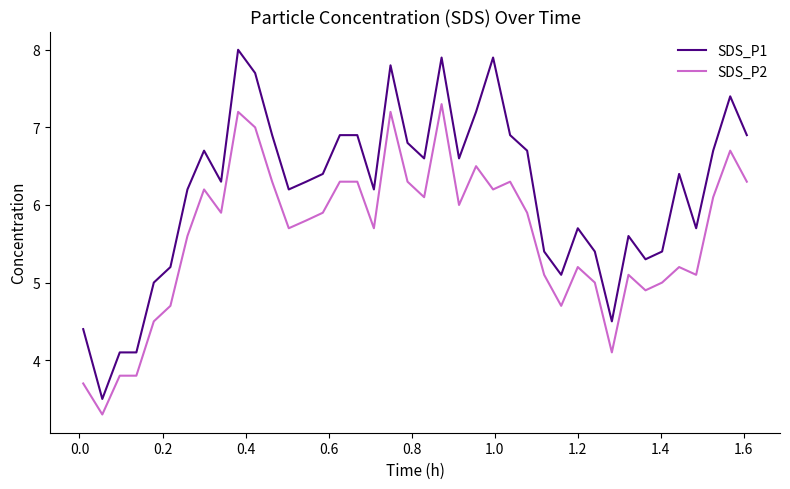

True or false: SDS_P1 and SDS_P2 cross at least once.

False